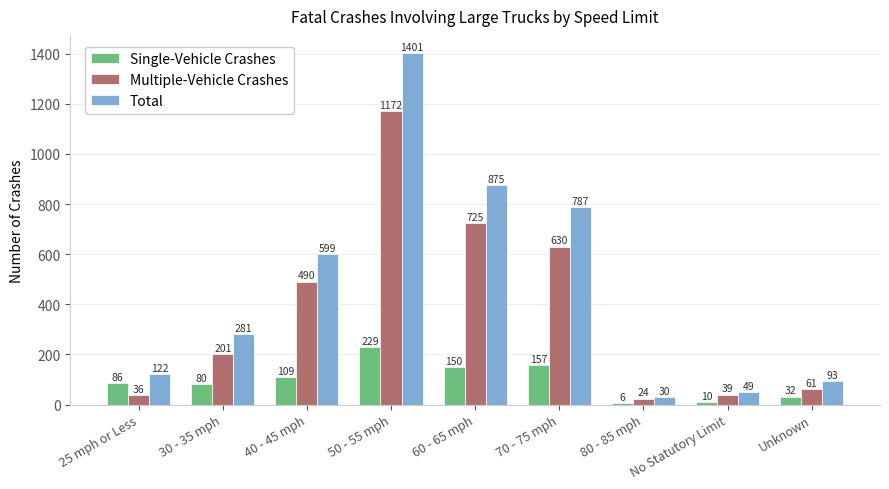

What is the highest value of the Total series?

1401